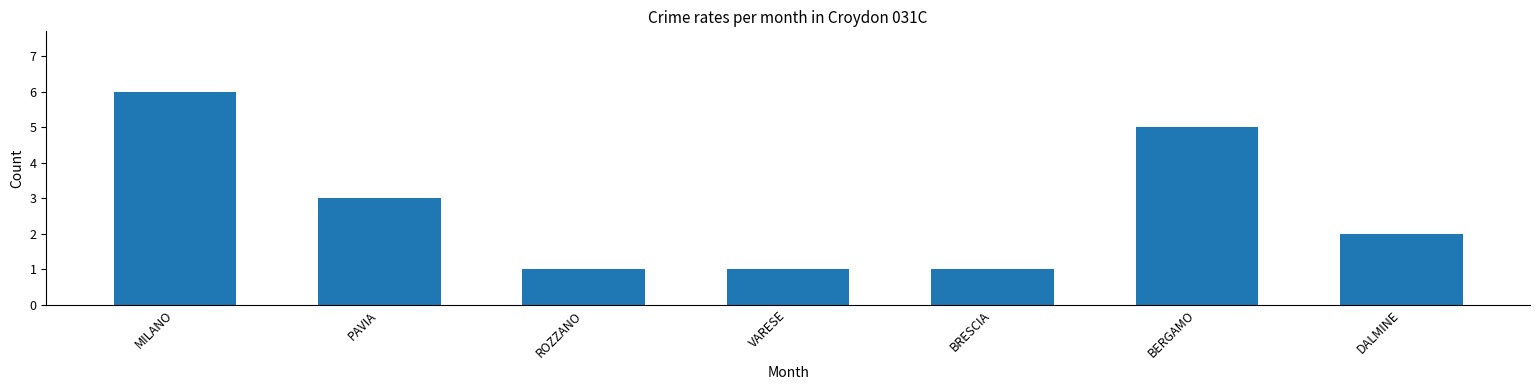

How many bars are there in total?

7